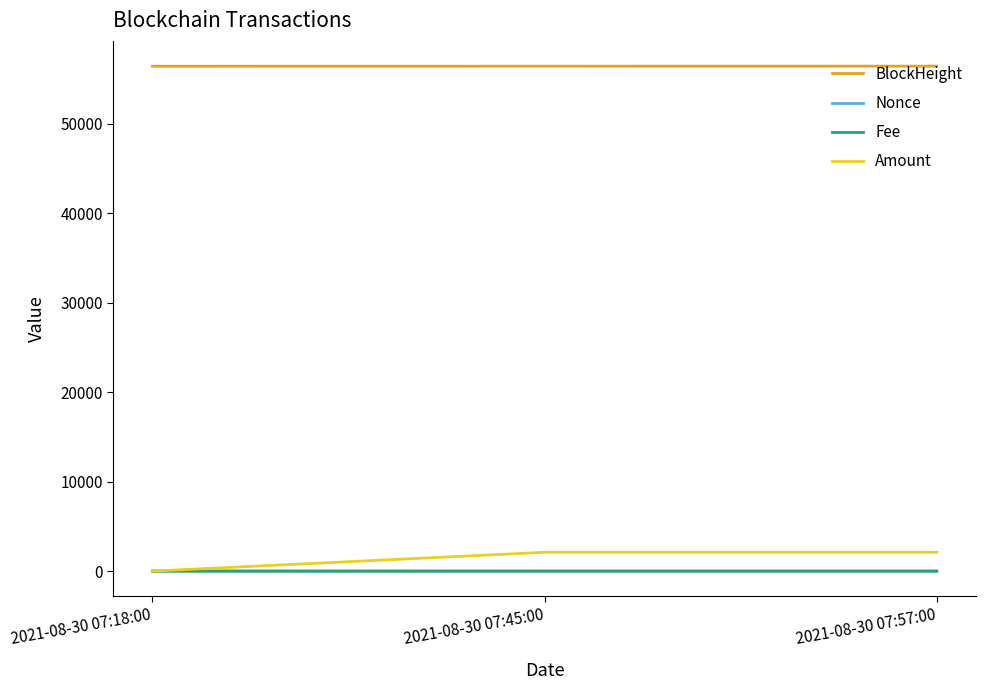

Does the chart have visible grid lines?

No